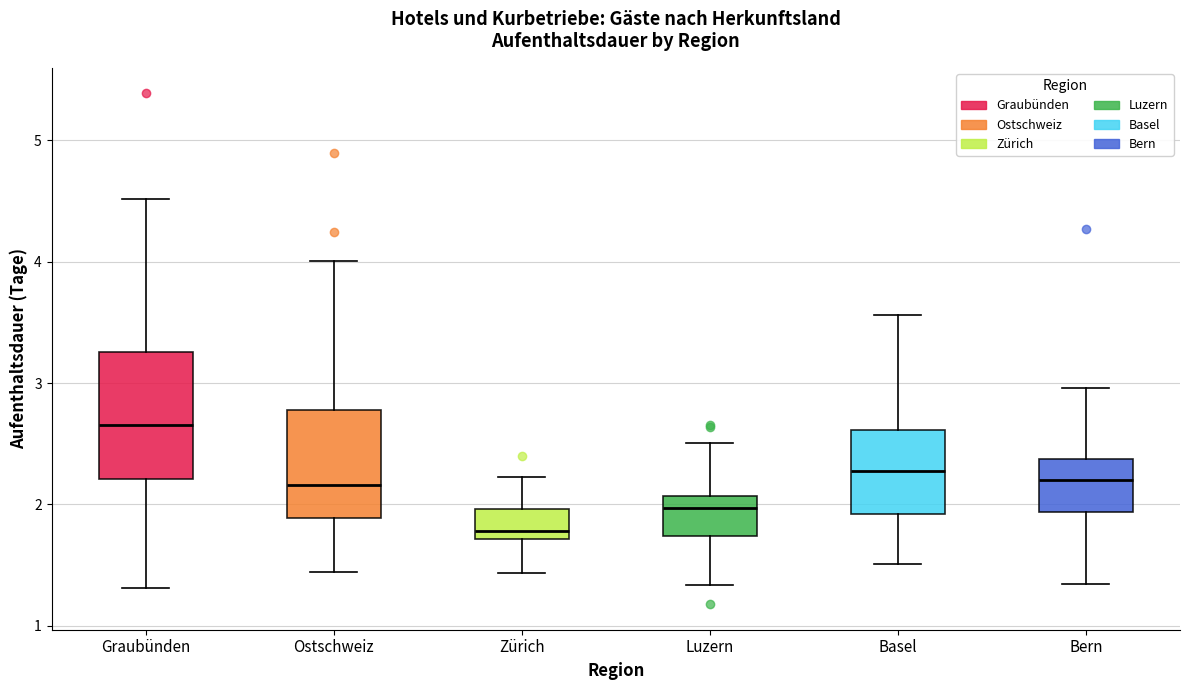

Where is the lower edge of the box for Zürich on the y-axis? The values are not printed on the chart, so give them approximately, as read against the axis.

1.7